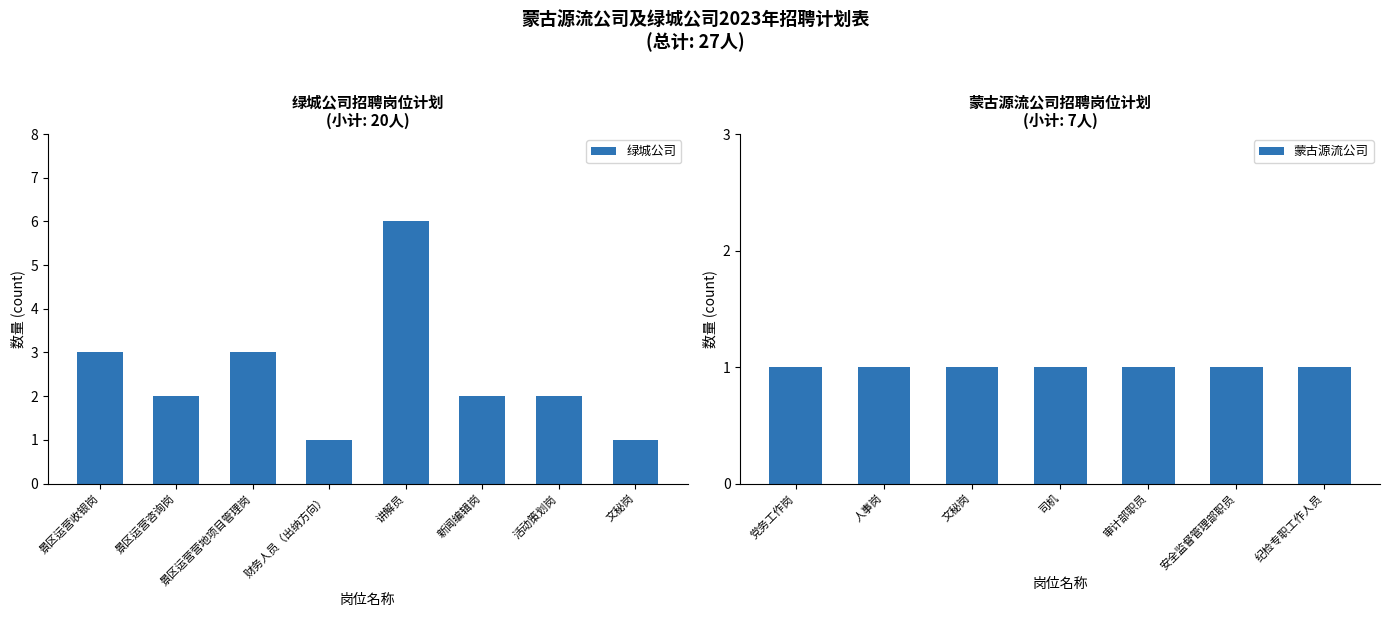

What is the minimum value shown in the chart?

1